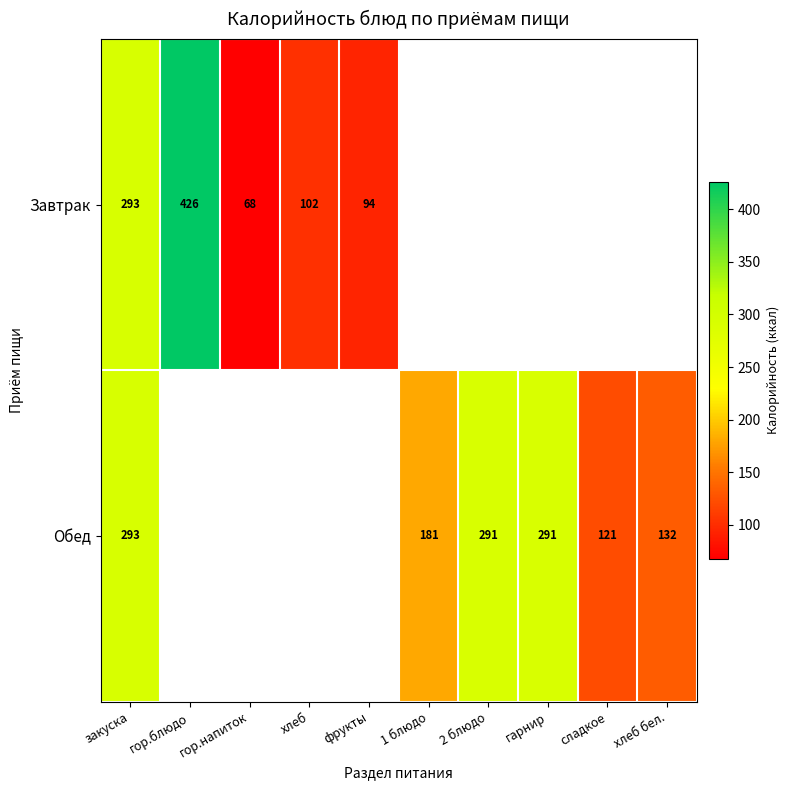

At which category is the sum across all series the highest?

закуска